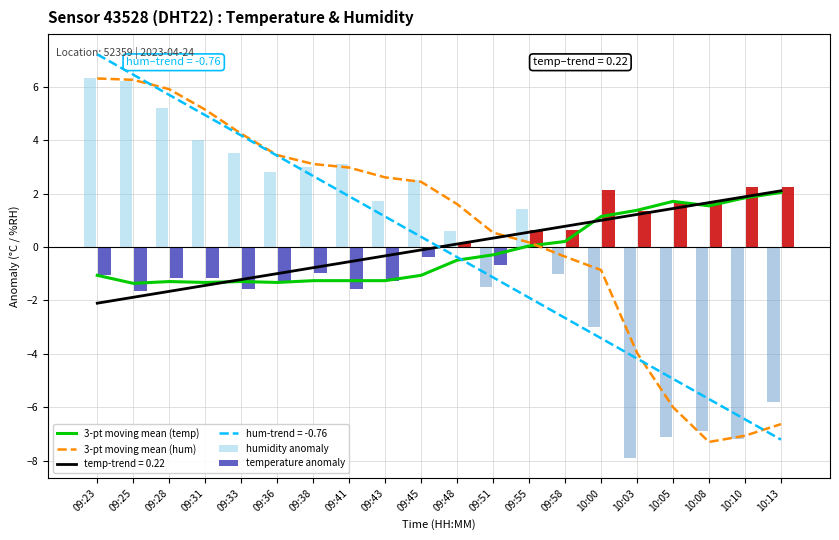

Which series has the largest range (max minus min)?

humidity anomaly